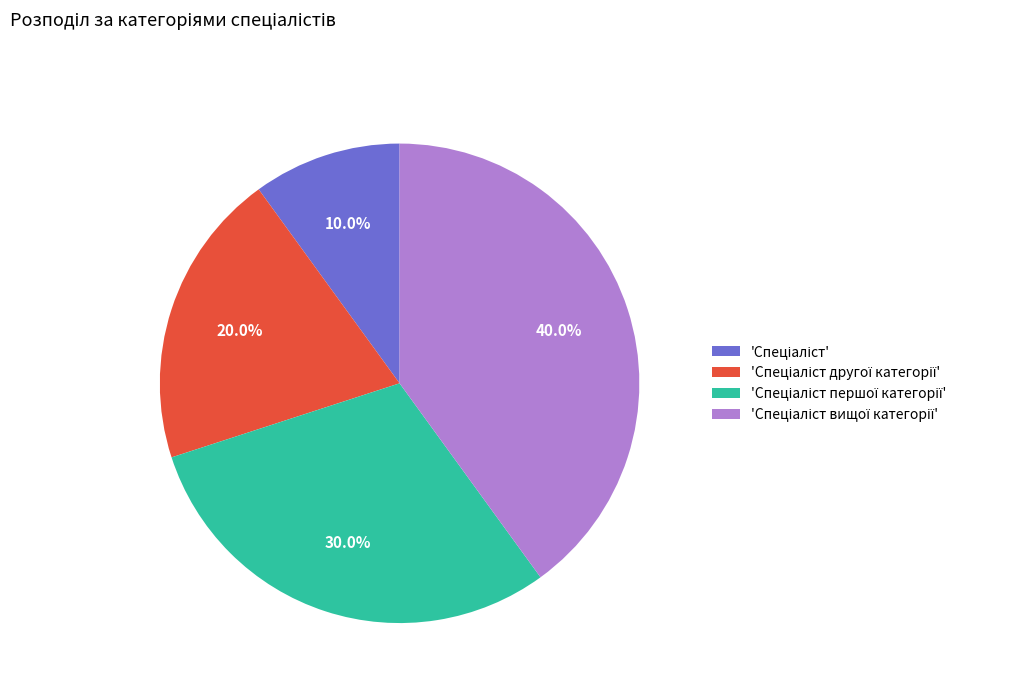

Does any single category account for the majority?

No